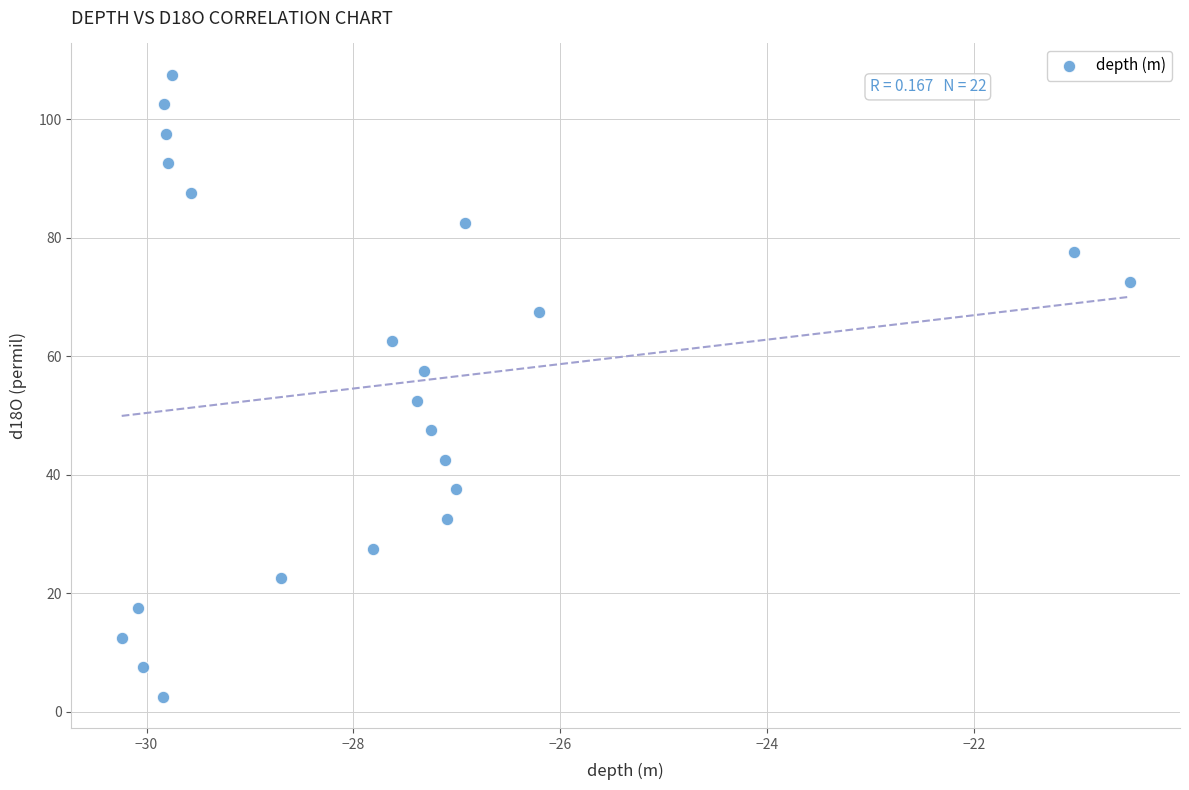

What is the range of Y values (max minus min)?

105.0